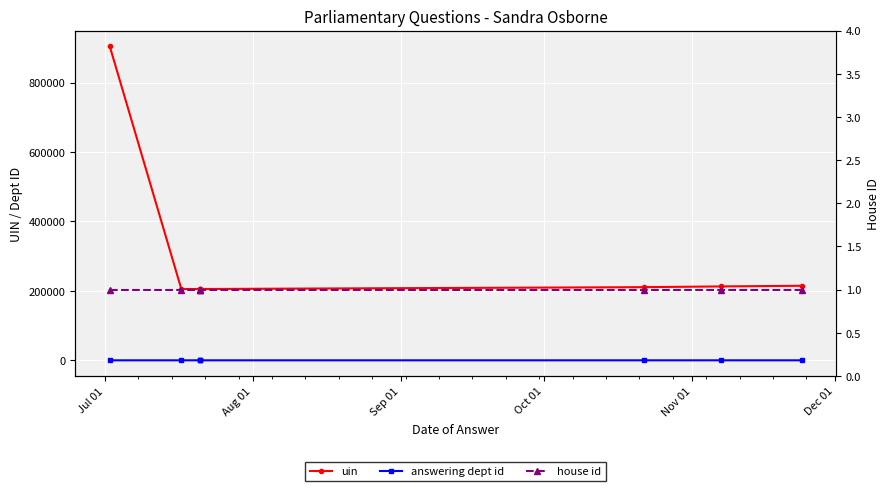

Reading left to right, what are all the values shown in this chart?

uin: 904539	205405	205407	205406	205404	210757	212827	214764
answering dept id: 2	29	11	11	29	11	29	11
house id: 1	1	1	1	1	1	1	1